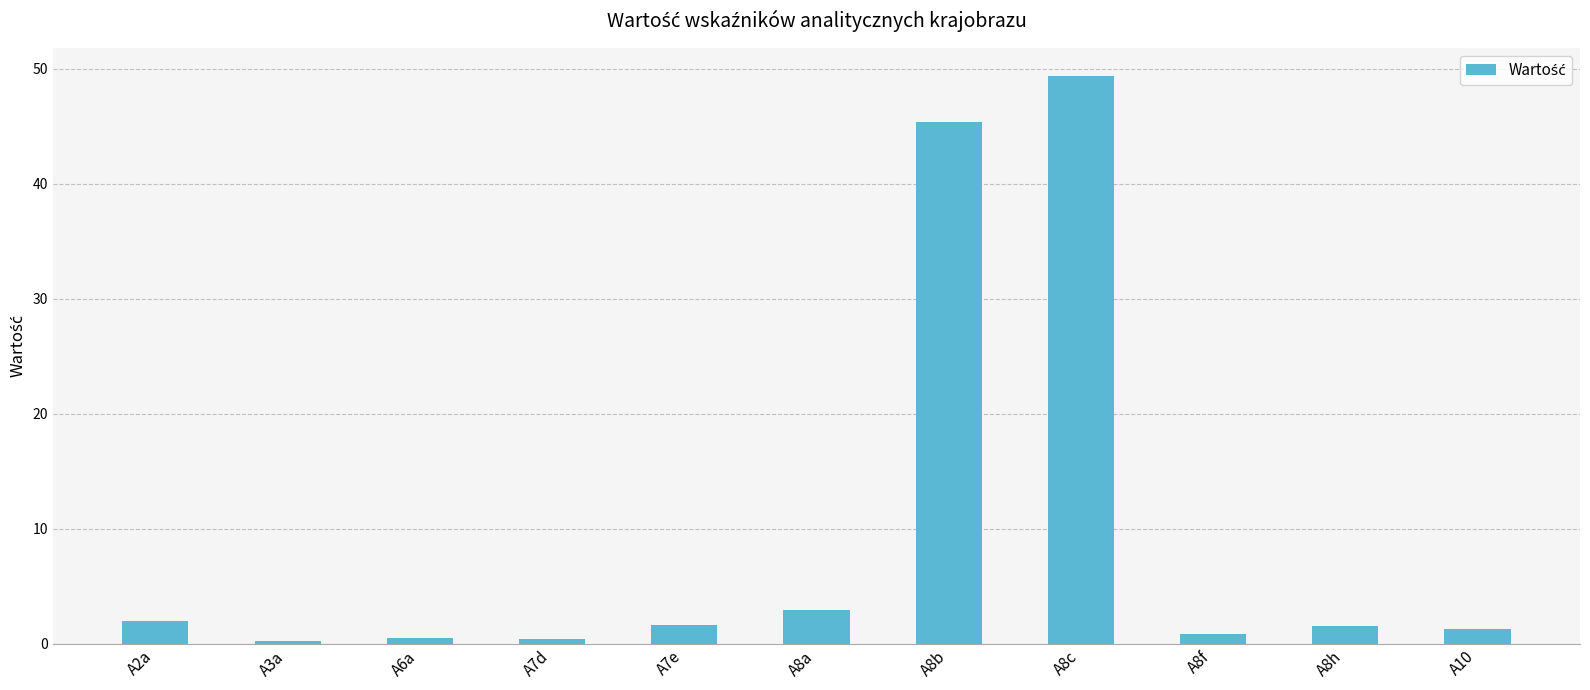

How many categories are shown in the chart?

11